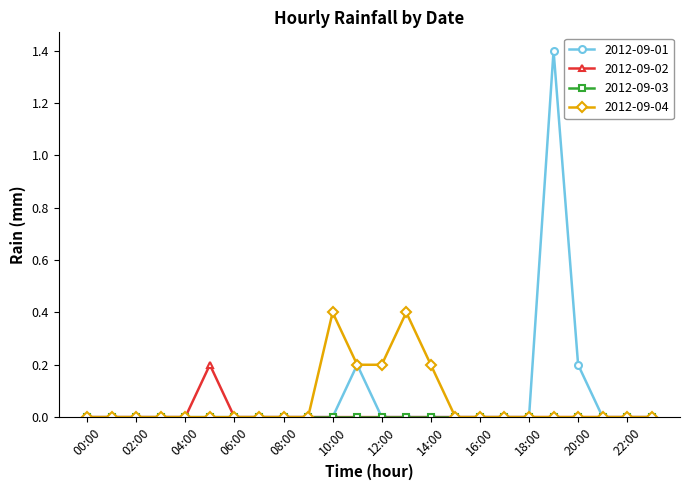

What is the highest value of the 2012-09-04 series?

0.4